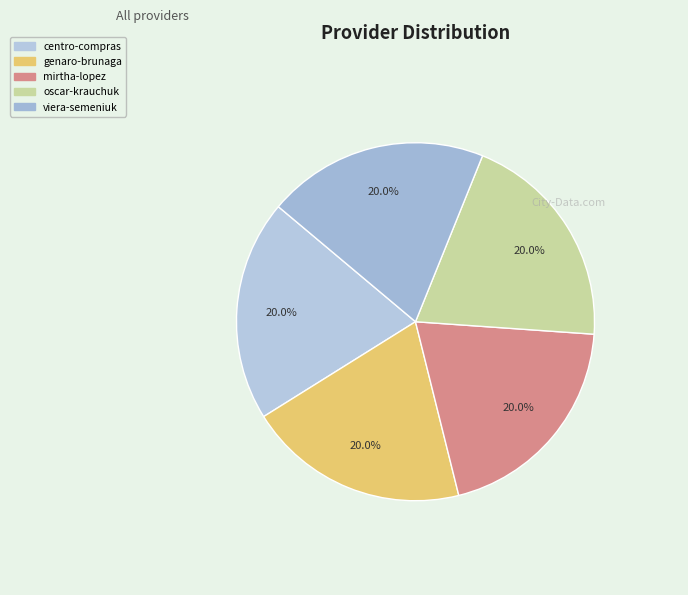

Does viera-semeniuk account for over 50% of the chart?

No